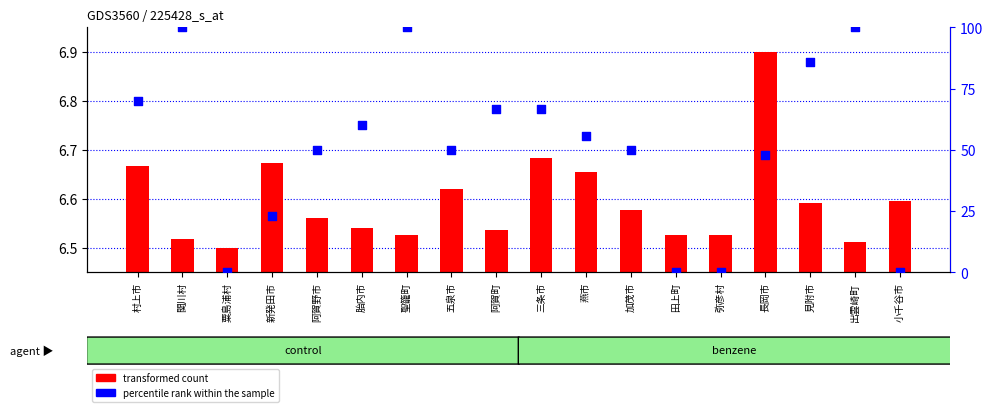

Which series has the largest total across all categories?

percentile rank within the sample